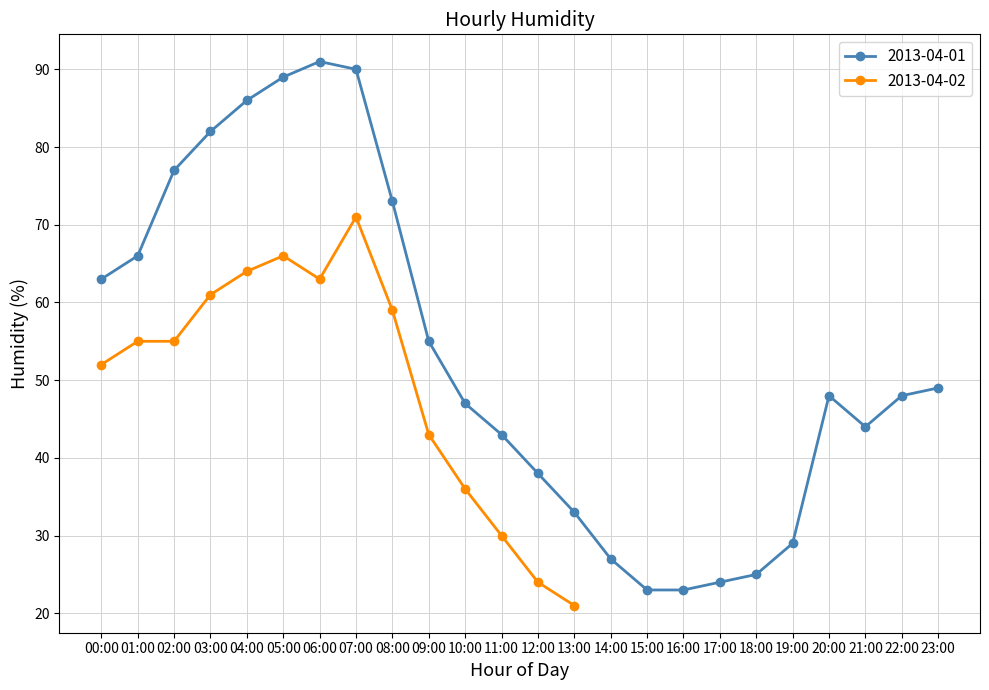

Does the chart have visible grid lines?

Yes